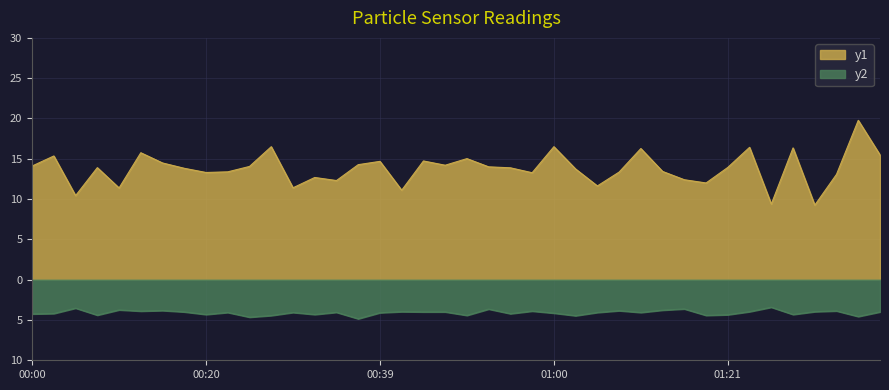

At which category does the chart reach its peak across all series?

01:37